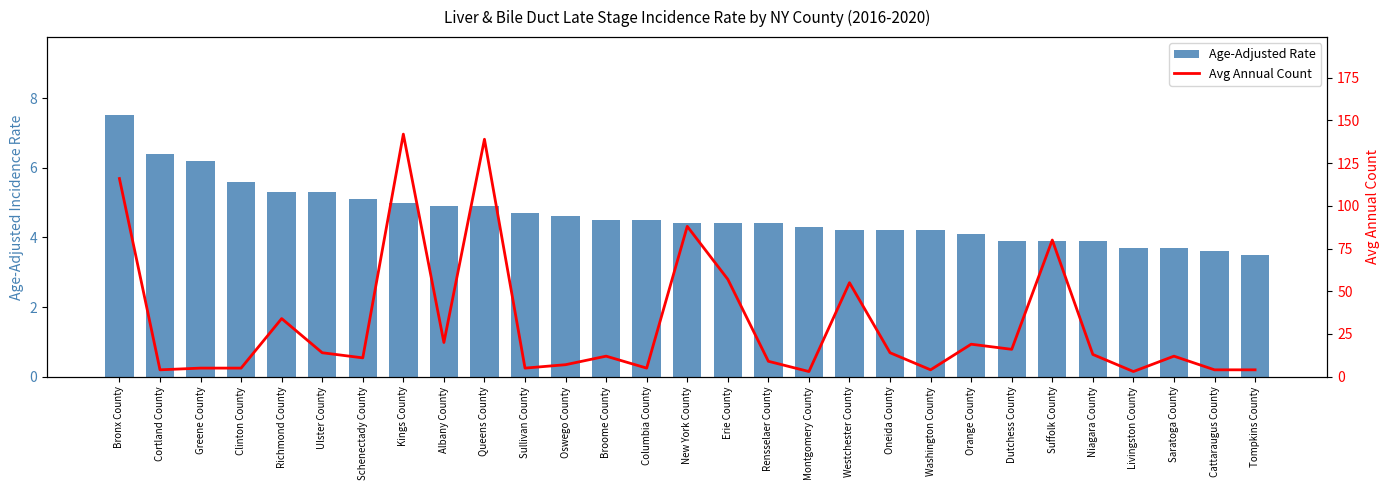

Does the chart contain stacked bars?

No